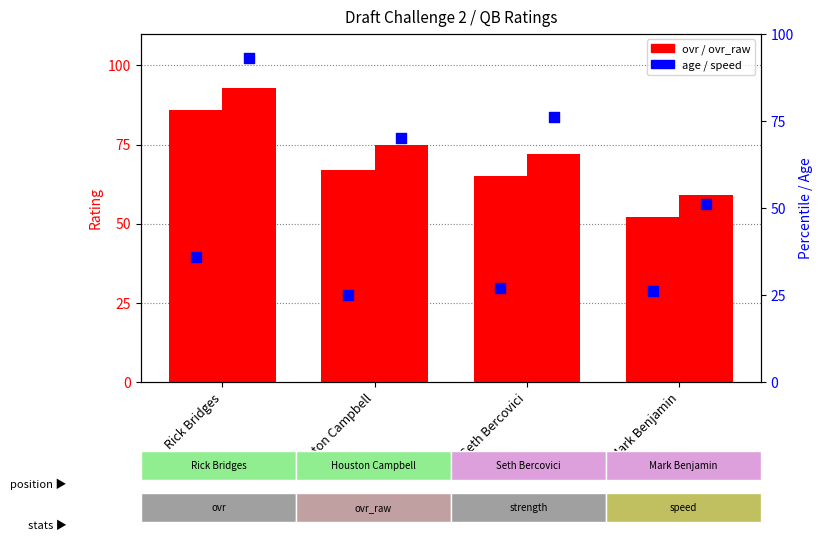

Which series contains the highest Y value?

ovr_raw